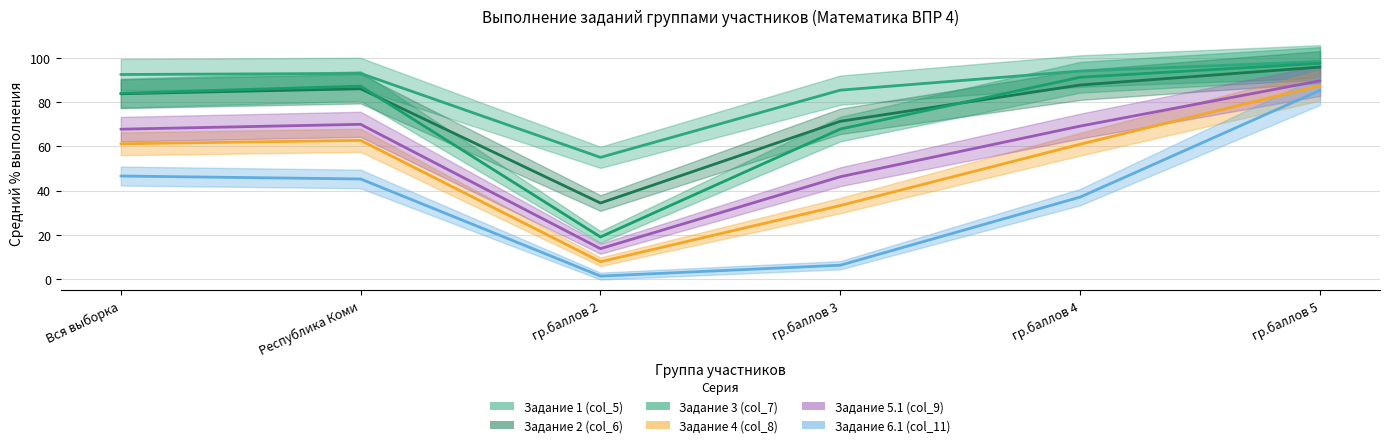

In Задание 4 (col_8), how many points are lower than both neighbors (excluding endpoints)?

1